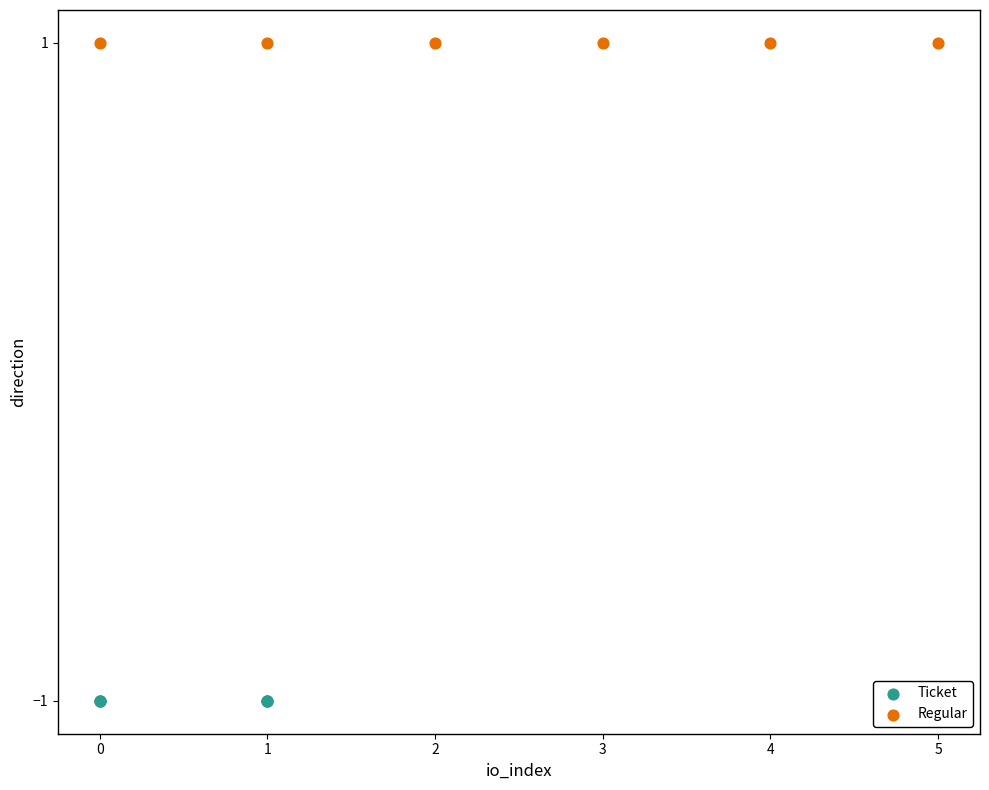

Which series contains the highest Y value?

Regular